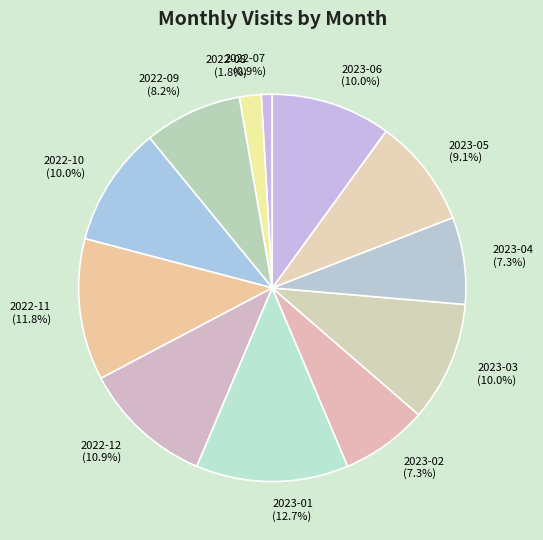

The 2022-07 slice represents 11% of the pie. True or false?

False